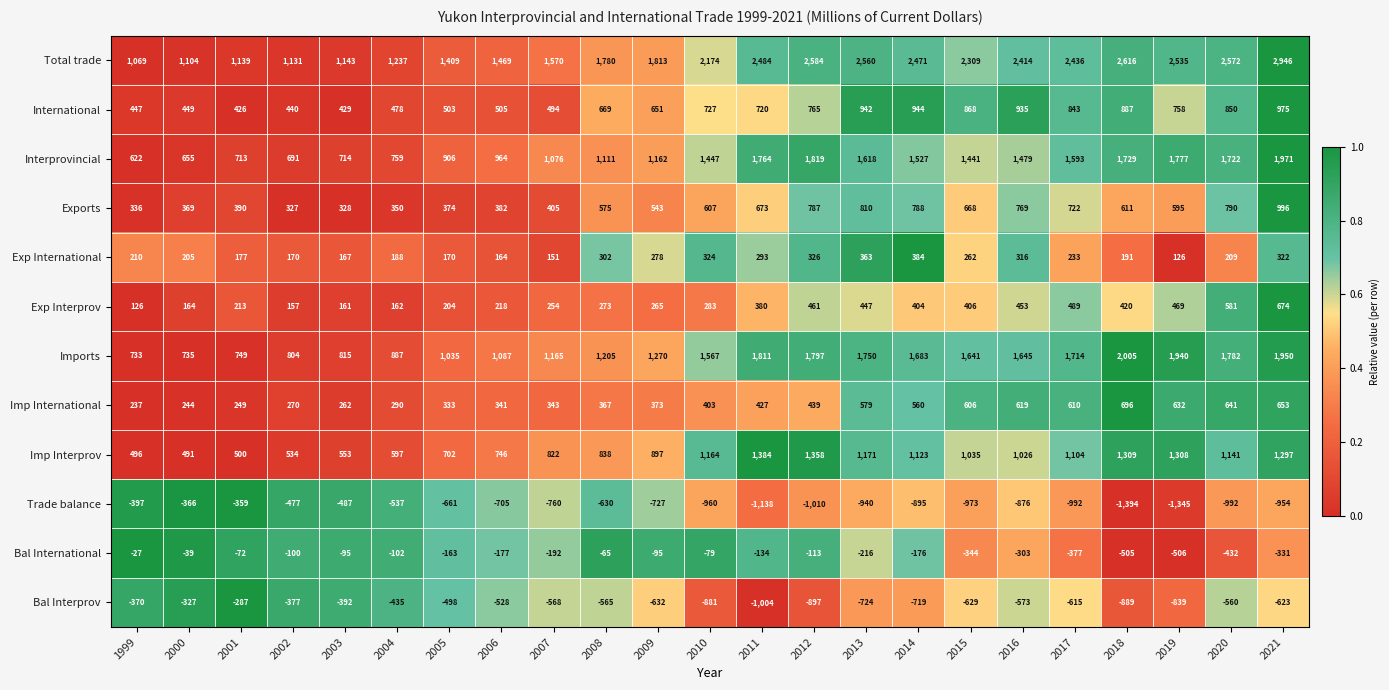

What is the difference between the second highest and second lowest values in the Imp International series?

409